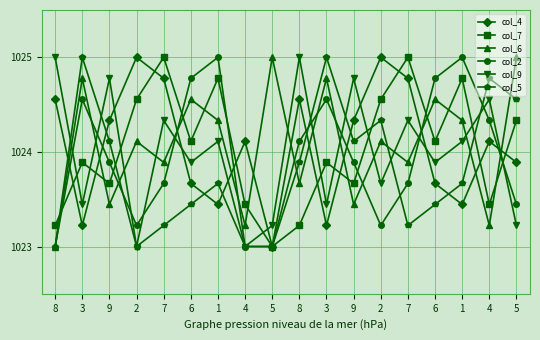

Which series has the largest total across all categories?

col_6